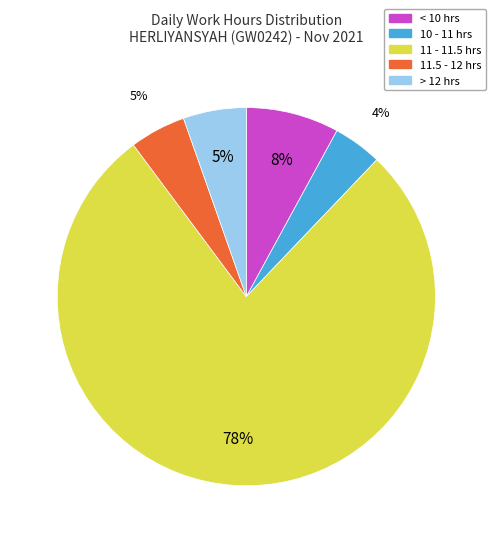

To the nearest percent, what is the average slice percentage?

20%